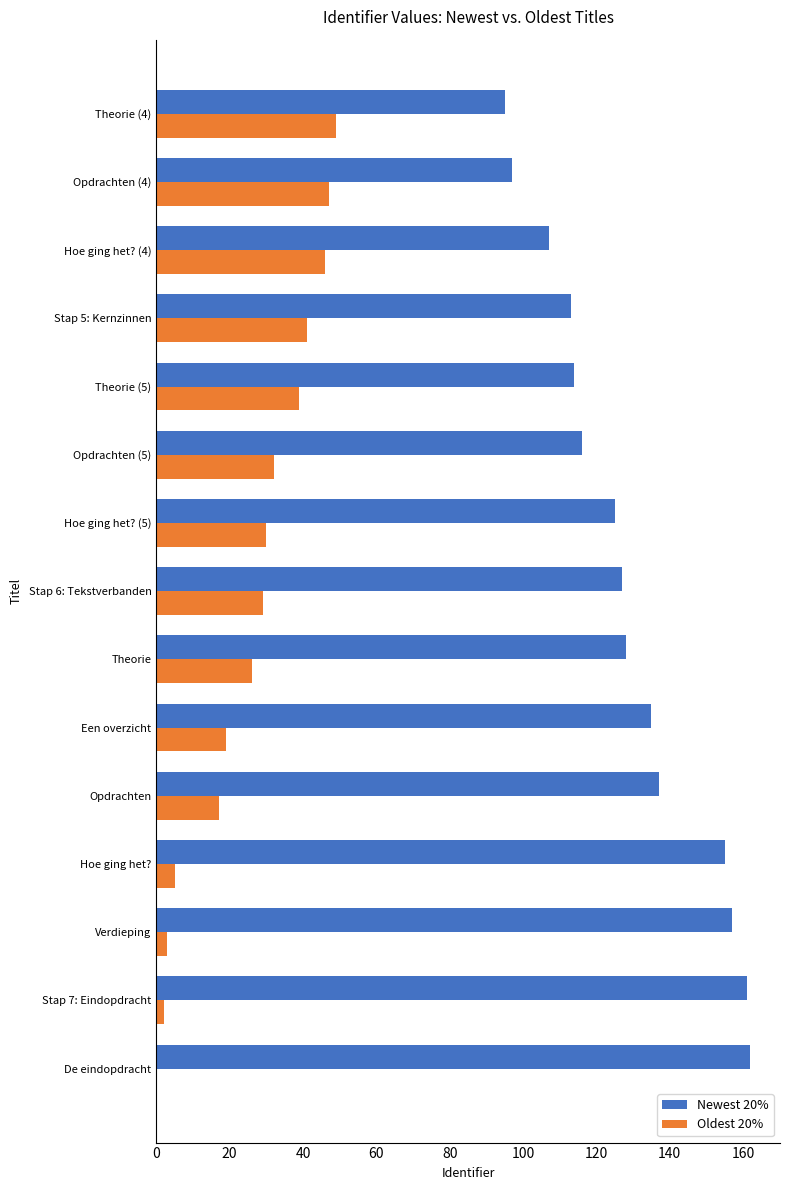

Where is Oldest 20% nearest to the value 24?

Theorie